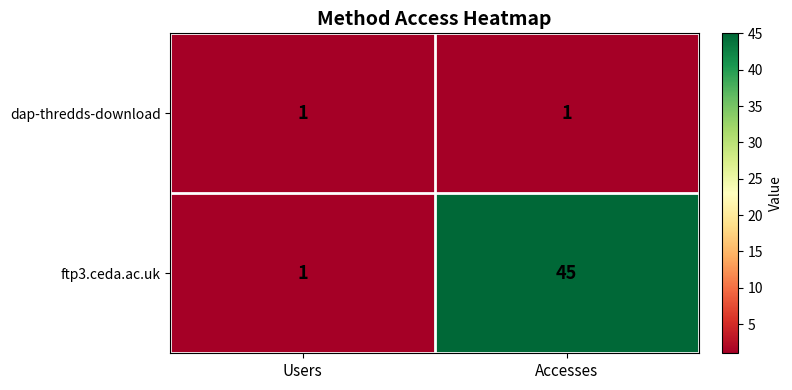

The dap-thredds-download series shows 1 at Users. True or false?

True